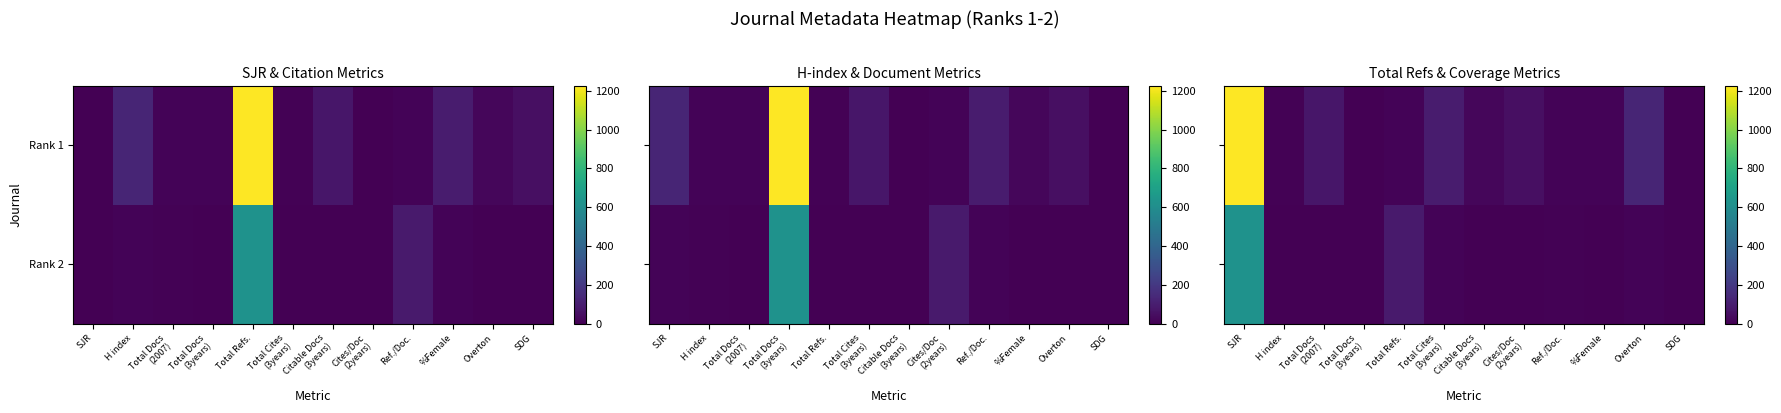

List the series in order of their overall mean, lowest first.

Rank 2, Rank 1